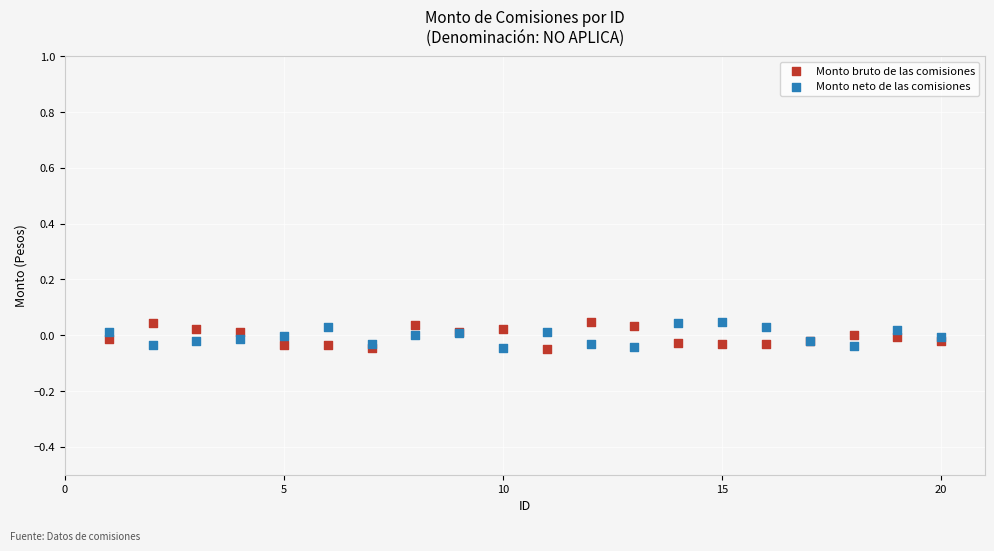

What is the X range (max minus min) for the scatter plot?

19.0